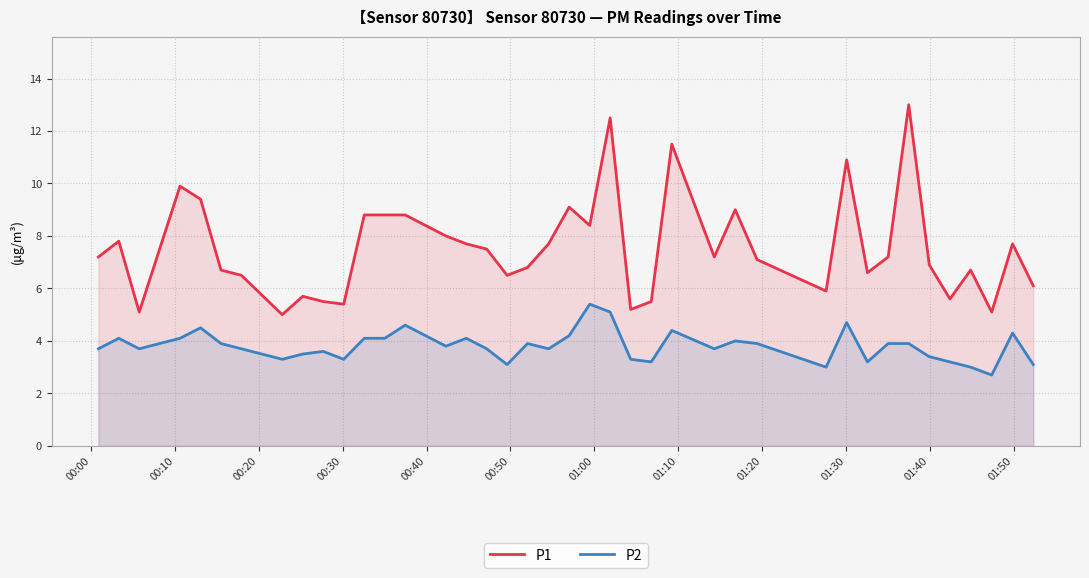

What is the maximum value for P1?

13.0